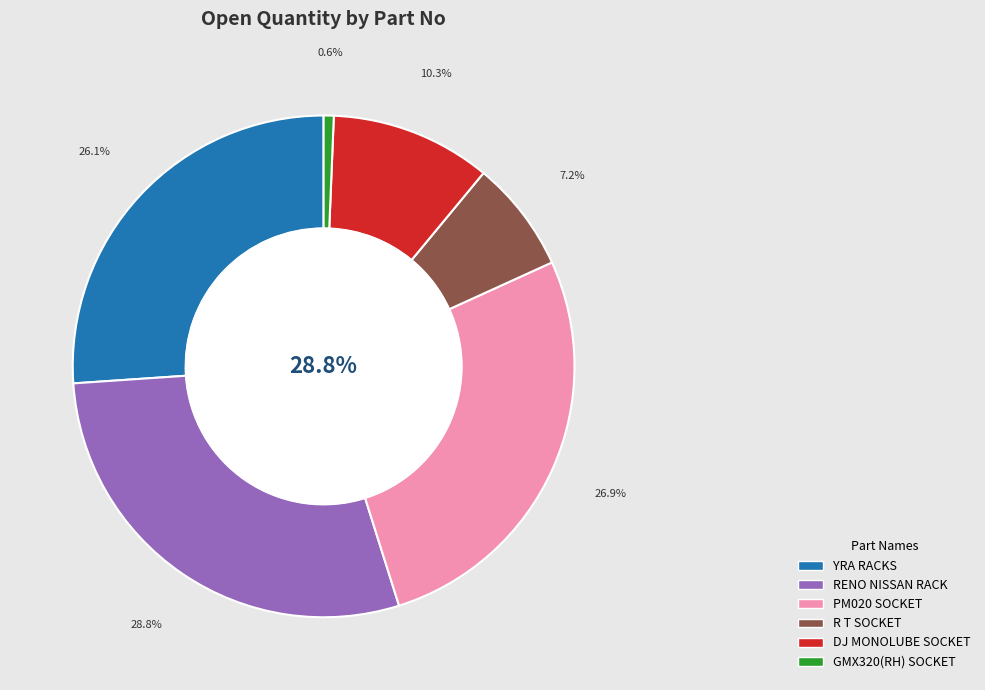

The 340409330-100 slice represents 39% of the pie. True or false?

False